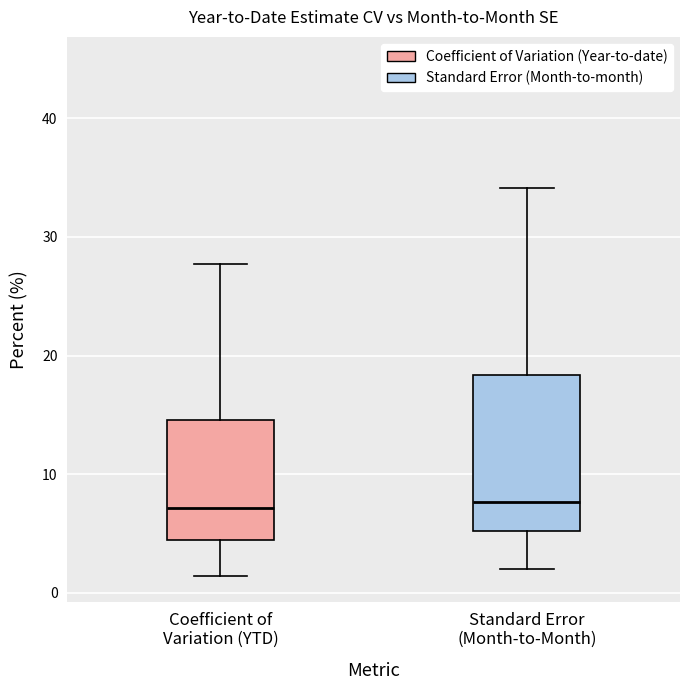

Reading left to right, read every box against the y-axis: the position of its median line, the range the box covers, and the ends of its whiskers. The values are not printed on the chart, so give them approximately, as read against the axis.

Coefficient of Variation (YTD): median 7, box 4 to 15, whiskers 1 to 28
Standard Error (Month-to-Month): median 8, box 5 to 18, whiskers 2 to 34